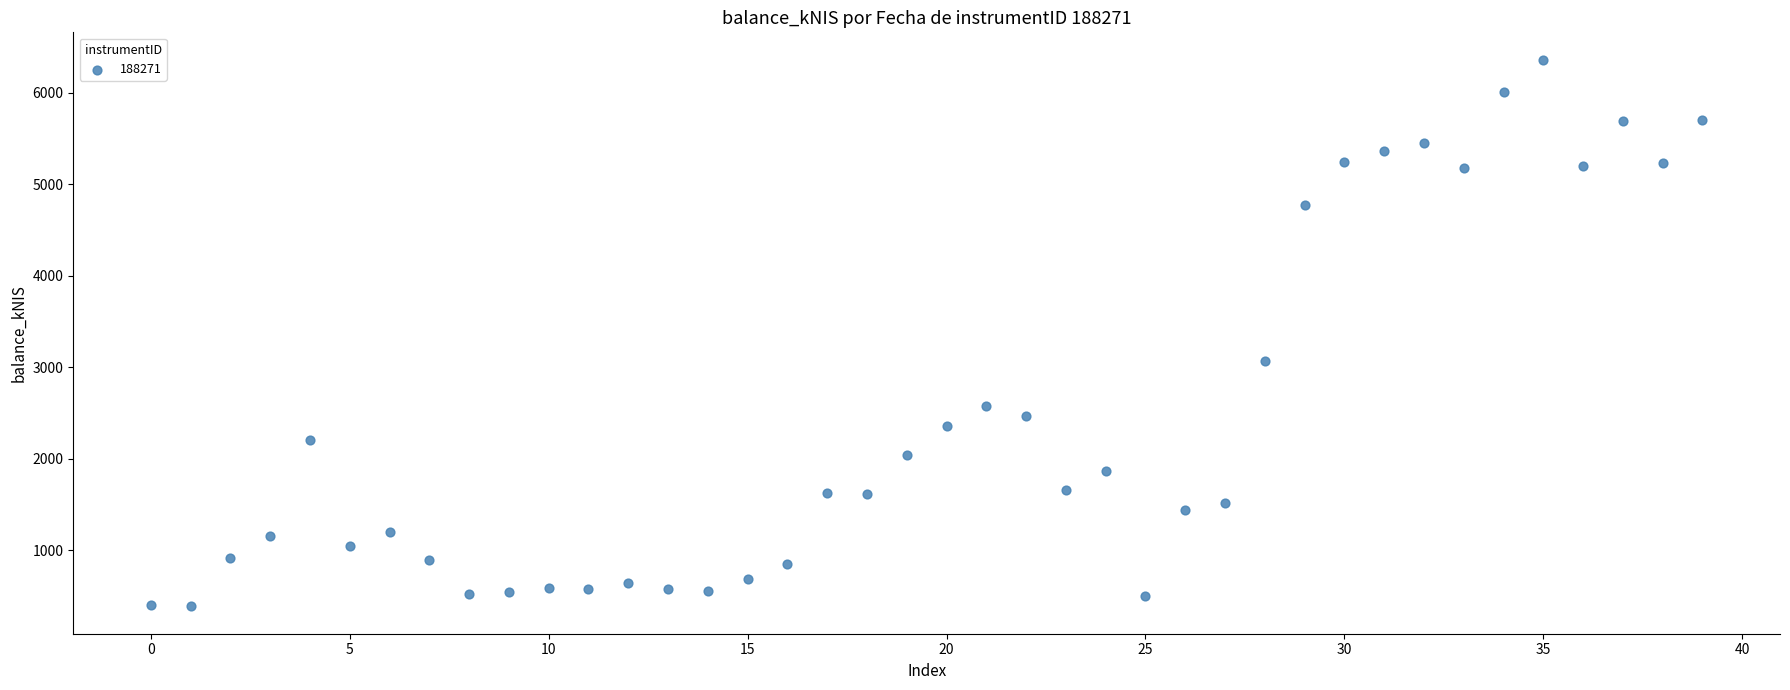

What is the range of Y values (max minus min)?

5977.0